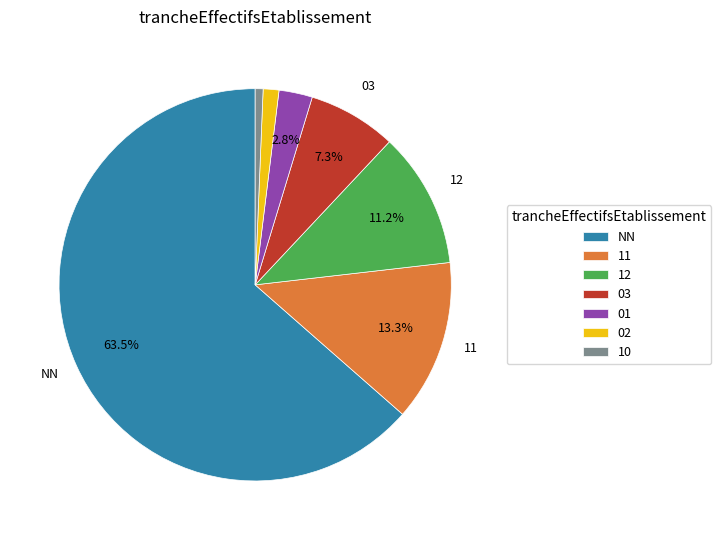

Do NN and 01 together represent more than half of the pie?

Yes